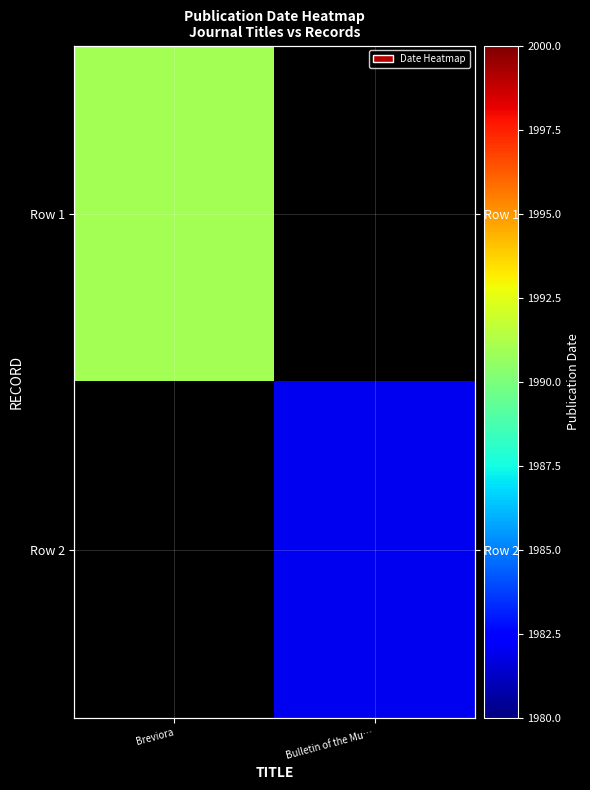

What is the highest value of the Row 1 series?

1991.0